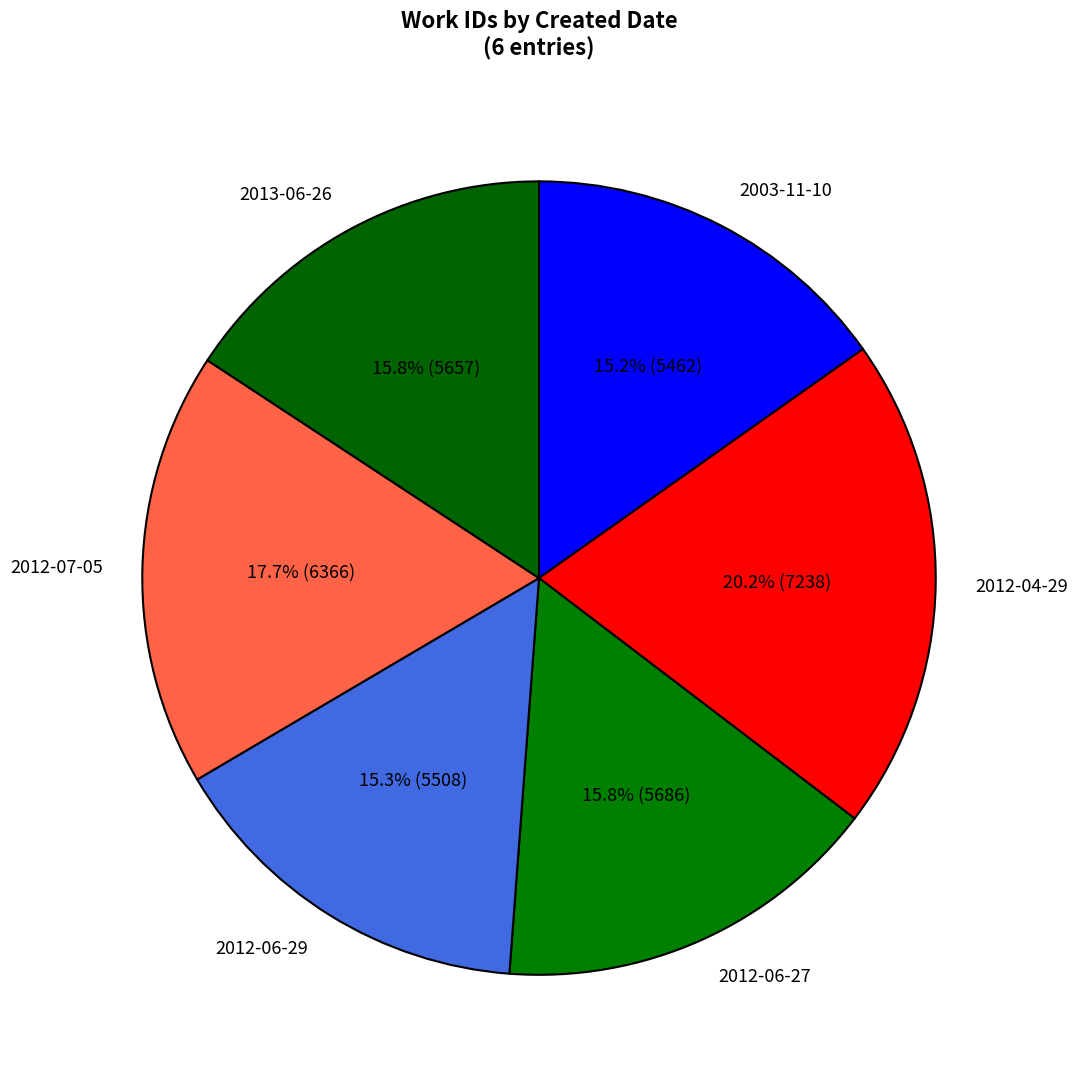

Which has a higher value, 2012-06-27 or 2012-04-29?

2012-04-29